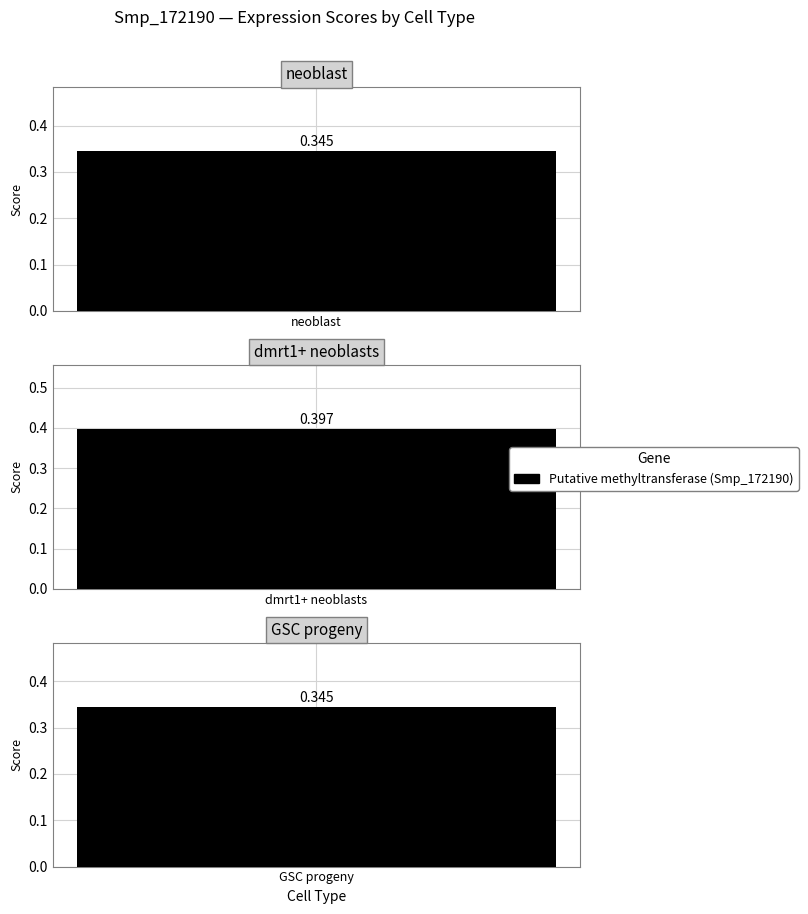

Rank the categories by value from highest to lowest.

dmrt1+ neoblasts, neoblast, GSC progeny